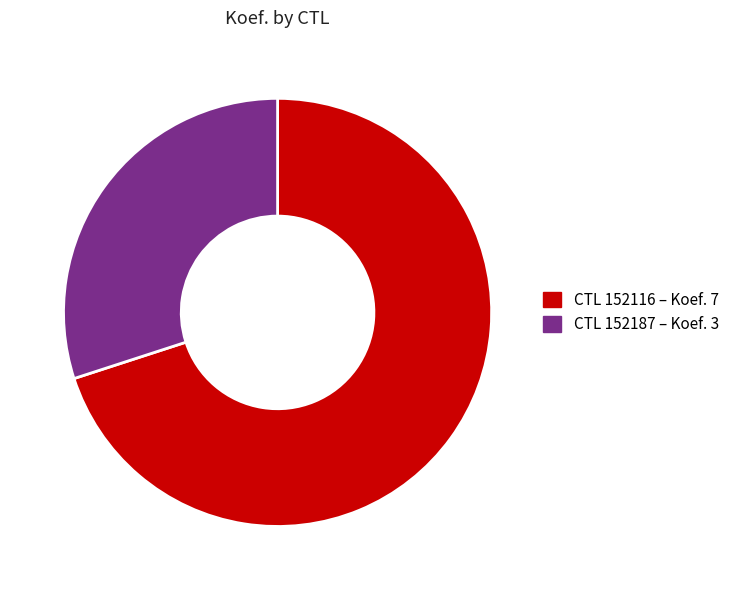

Which category accounts for the majority?

CTL 152116 – Koef. 7